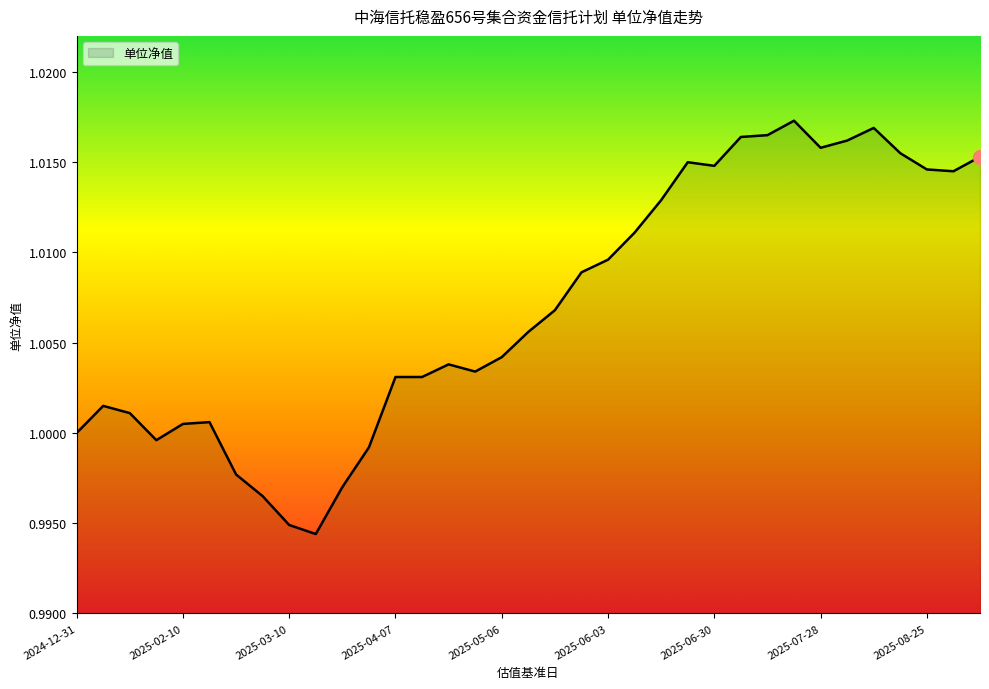

How many interior local valleys (lower than both neighbors) does the data have?

6